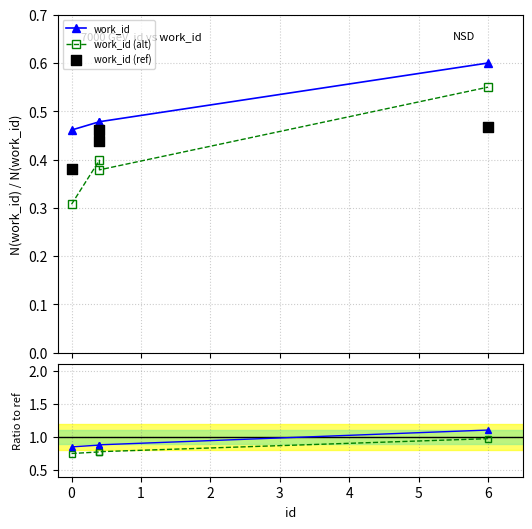

True or false: work_id has more than 1 points higher than both neighbors.

False